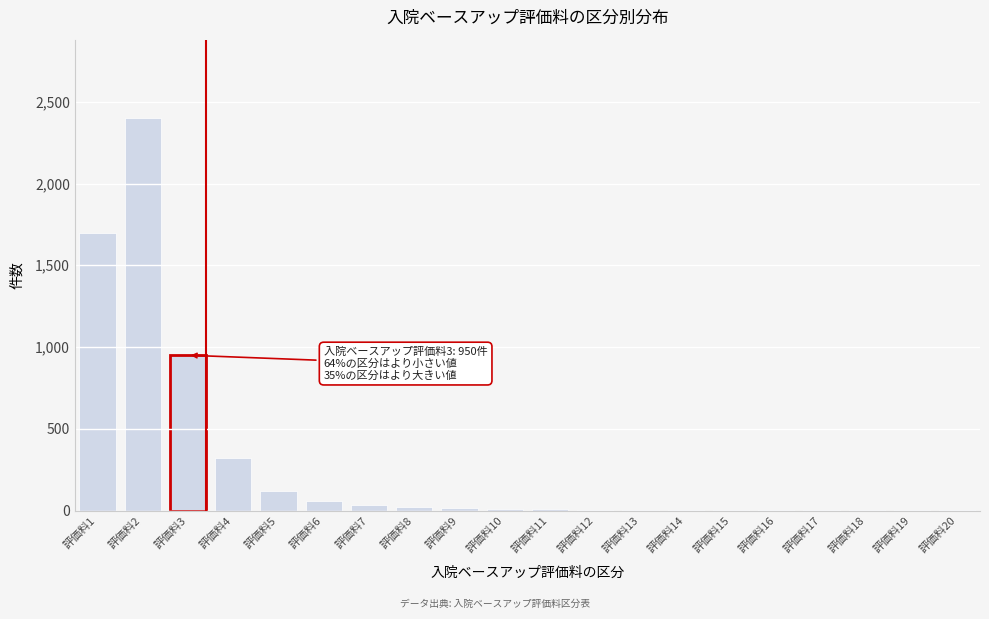

What is the sum of all values?

5663